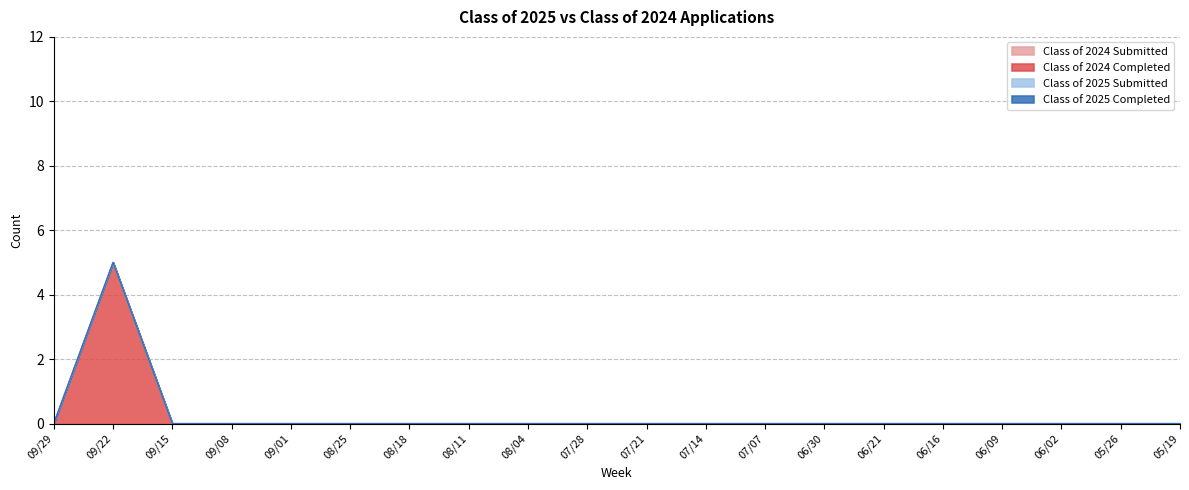

True or false: Class of 2024 Submitted has a value of 0 at 06/02.

True